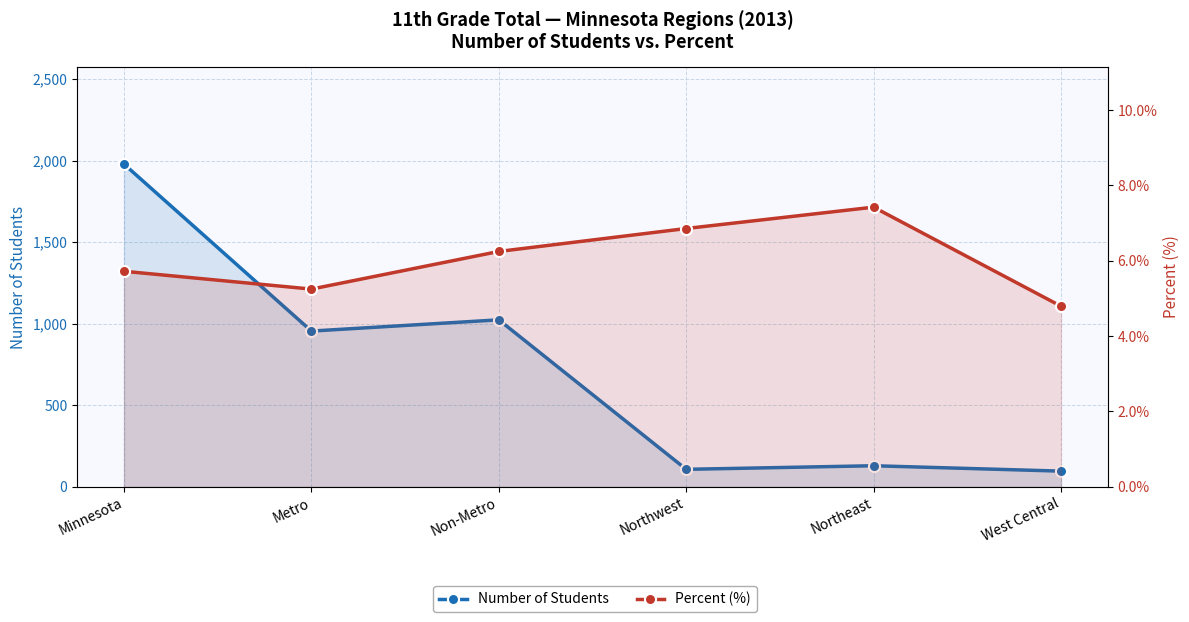

What position from the left is Metro?

2